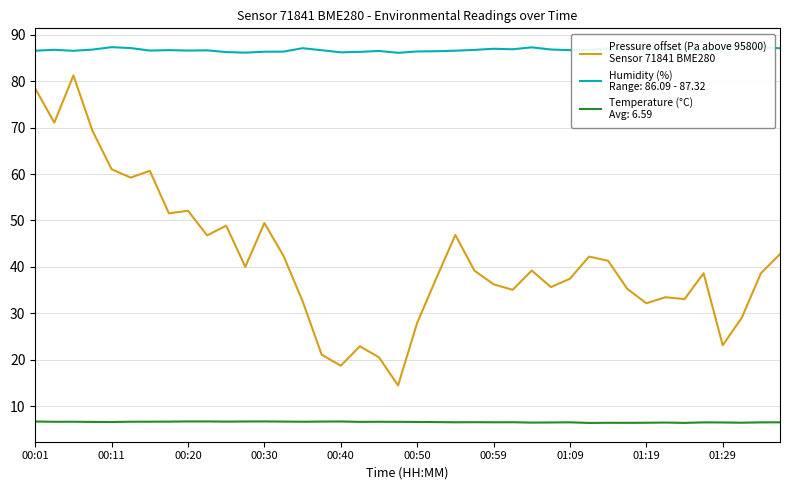

What position from the right is 34?

6